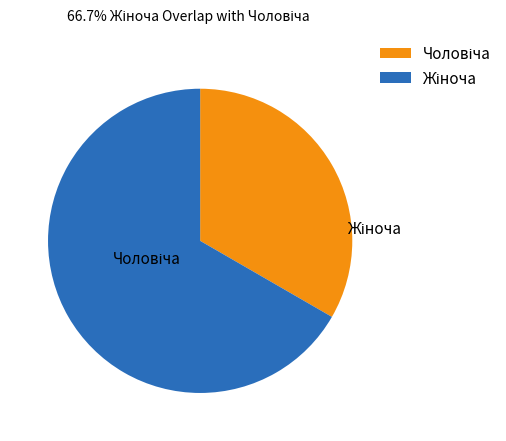

How many slices are in this pie chart?

2